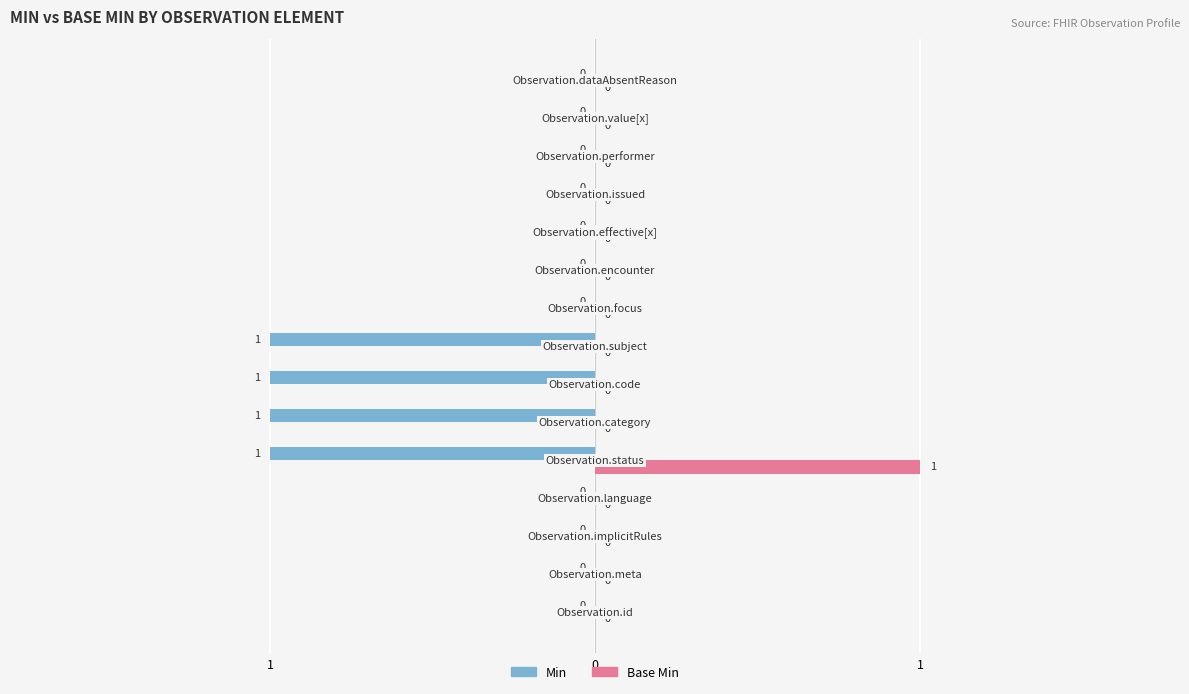

What are all the series names shown in the legend?

Min, Base Min